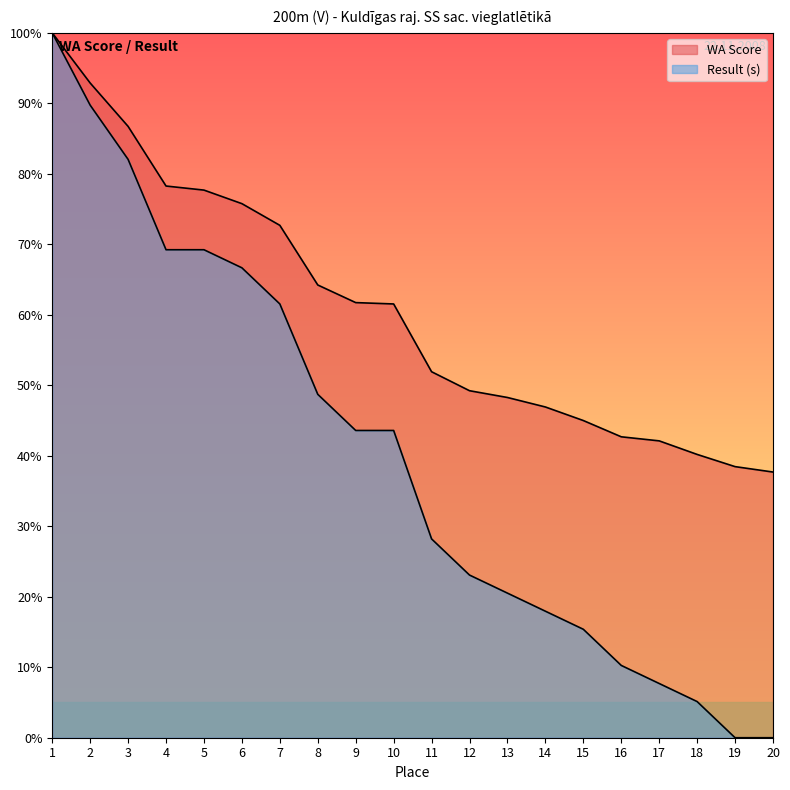

What is the difference between the WA Score values at 10 and 13?

0.1